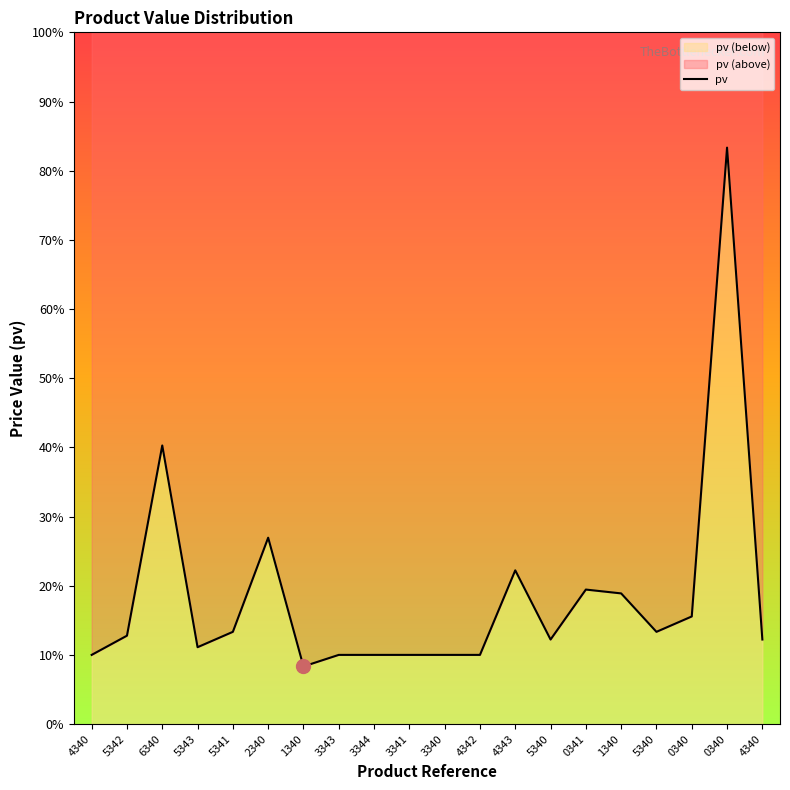

Rank the categories by value from lowest to highest.

1340, 4340, 3343, 3344, 3341, 3340, 4342, 5343, 5340, 4340, 5342, 5341, 5340, 0340, 1340, 0341, 4343, 2340, 6340, 0340